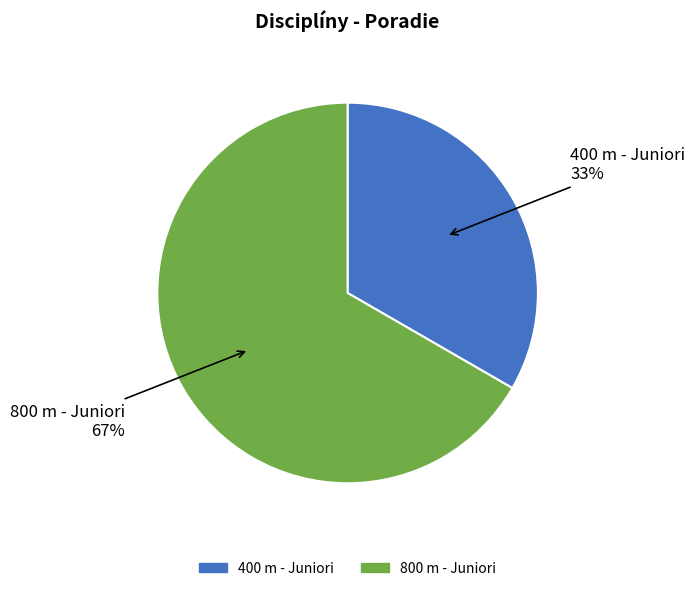

Which category has the smallest portion of the pie?

400 m - Juniori